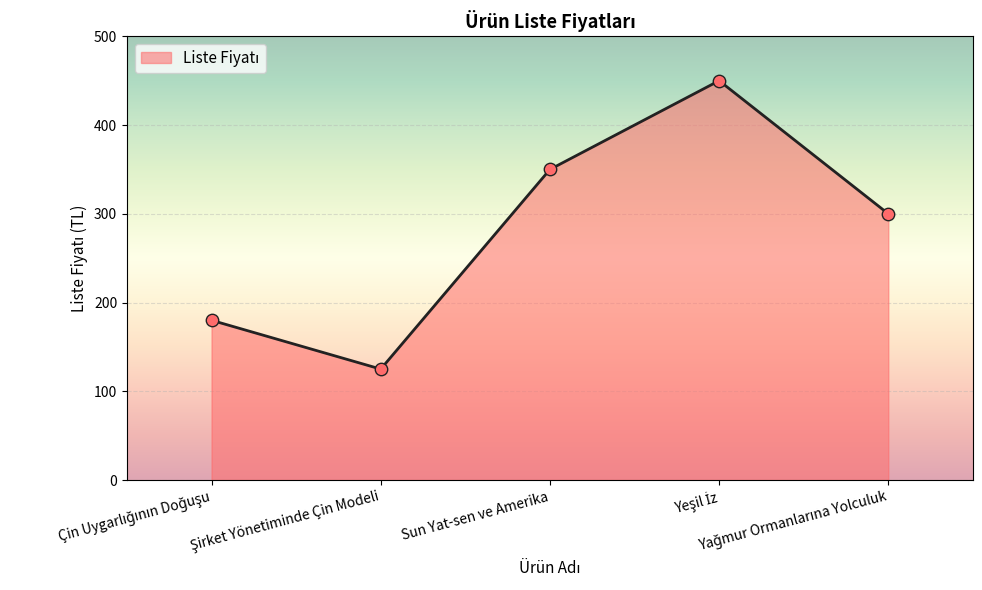

How many interior local peaks (higher than both neighbors) does the data have?

1